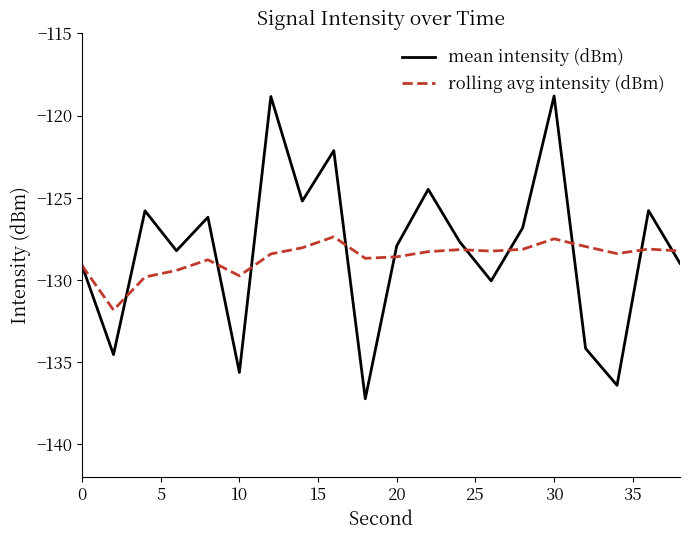

Rank the series by their maximum value, from lowest to highest.

rolling avg intensity (dBm), mean intensity (dBm)